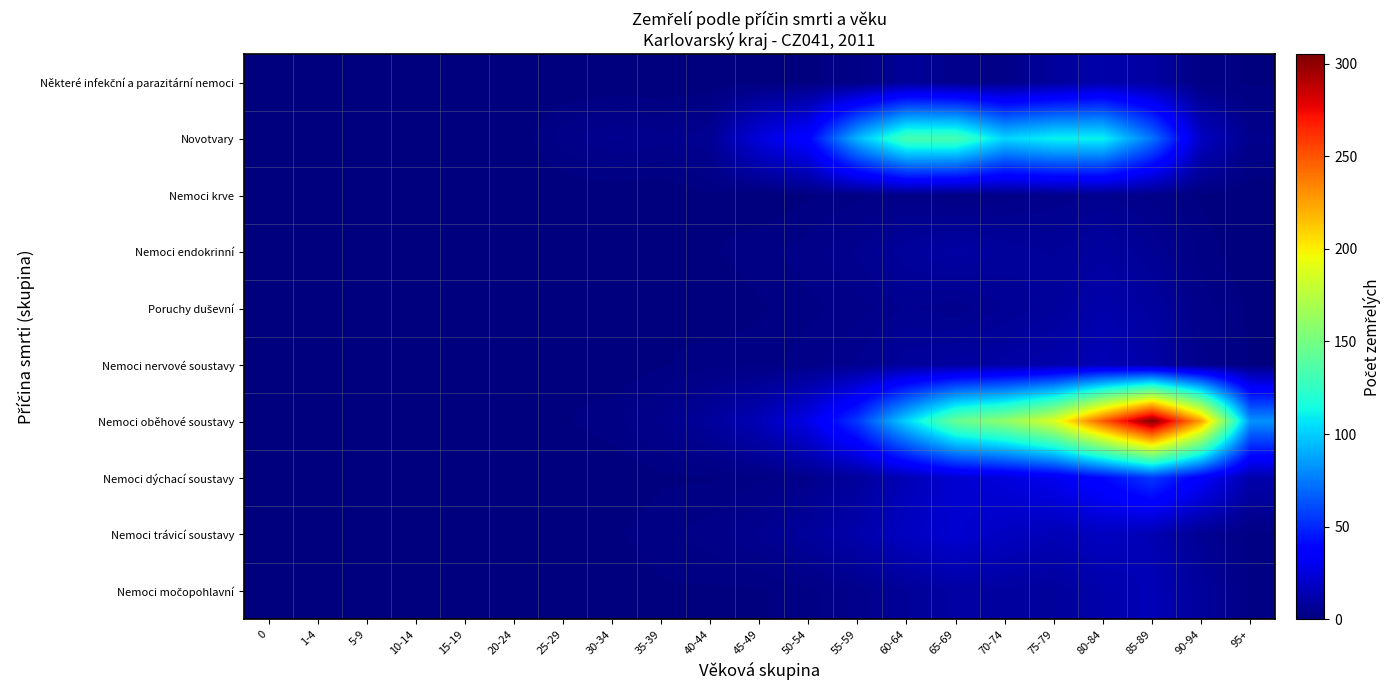

Which series has the largest total across all categories?

Nemoci oběhové soustavy